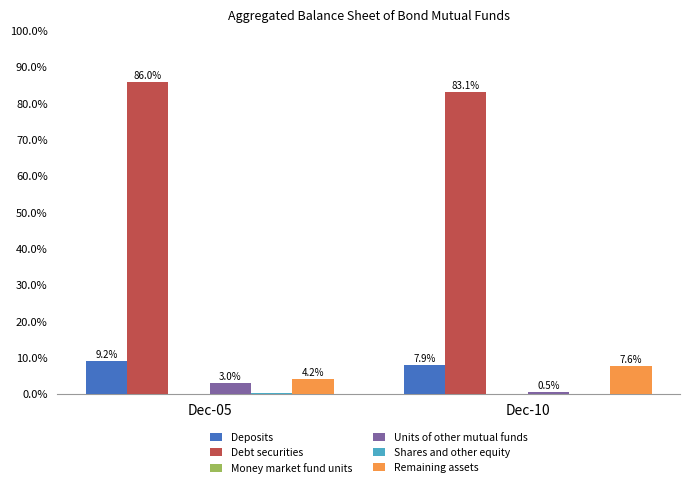

Where does the Units of other mutual funds series first go above 3?

Dec-05